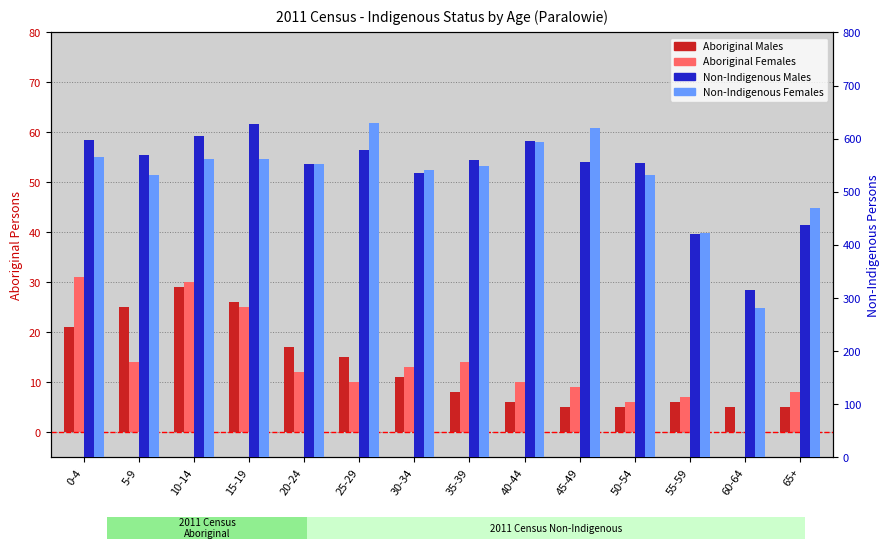

Where does the Aboriginal Females series first go above 12?

0-4